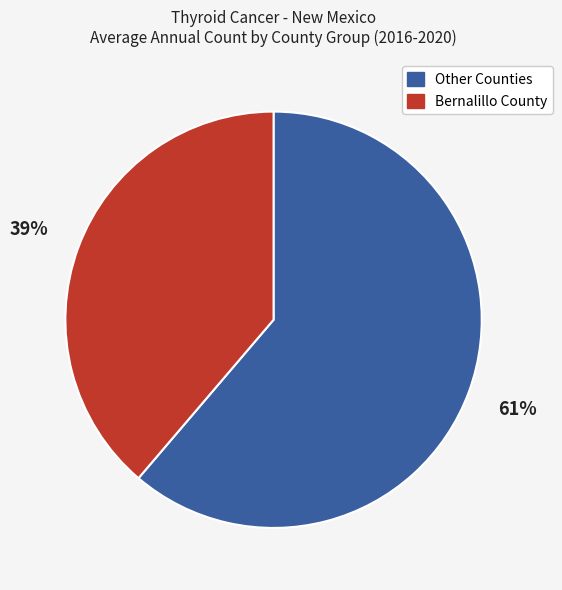

What is the ratio of the value at Other Counties to the value at Bernalillo County?

1.6